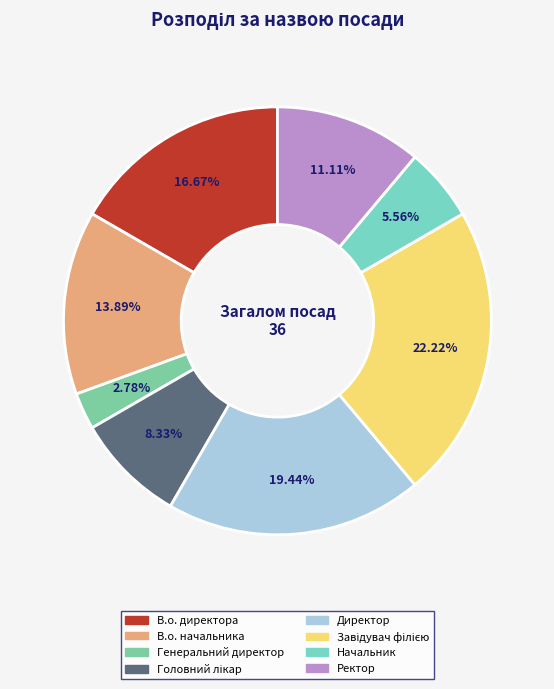

How many segments does this pie chart have?

8